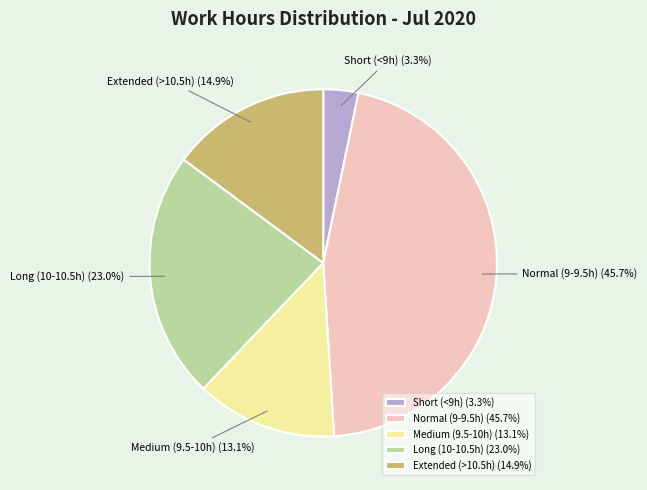

Do Medium (9.5-10h) and Normal (9-9.5h) together represent more than half of the pie?

Yes